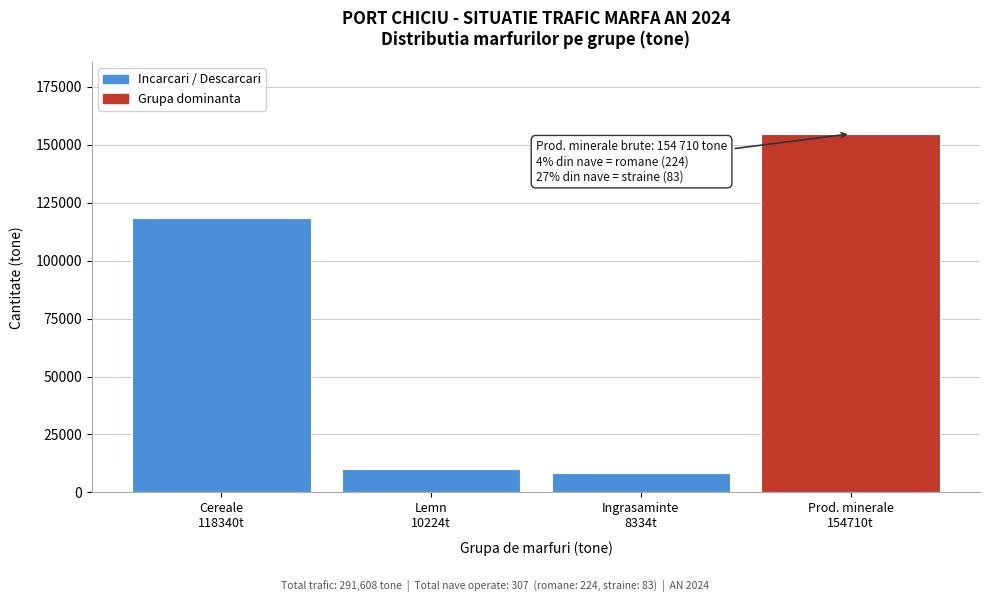

Reading left to right, what are all the values shown in this chart?

118340	10224	8334	154710